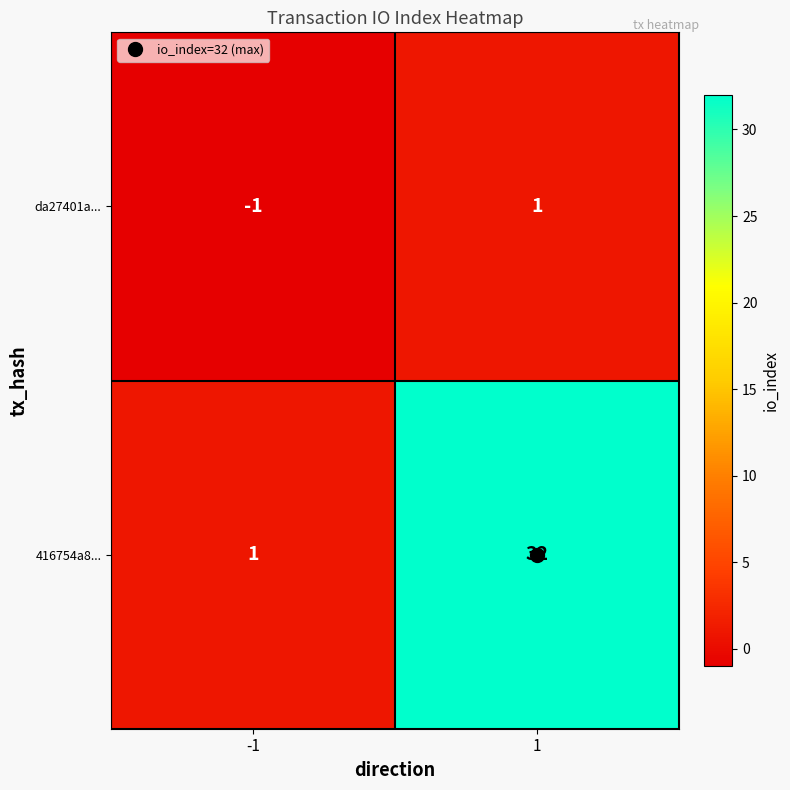

Rank the series at 1 from highest to lowest value.

416754a8..., da27401a...